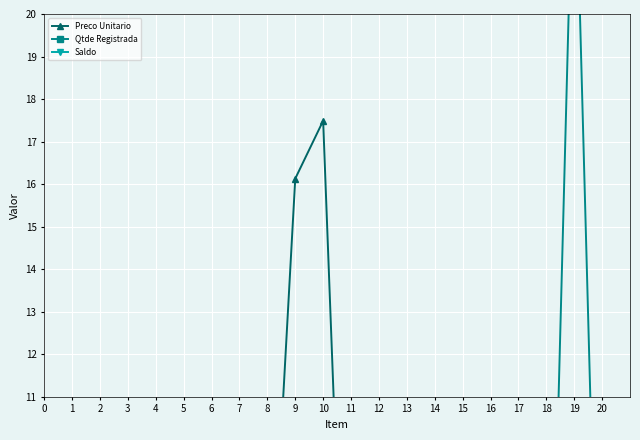

What is the value of the Preco Unitario point at the 6th from the left?

0.1